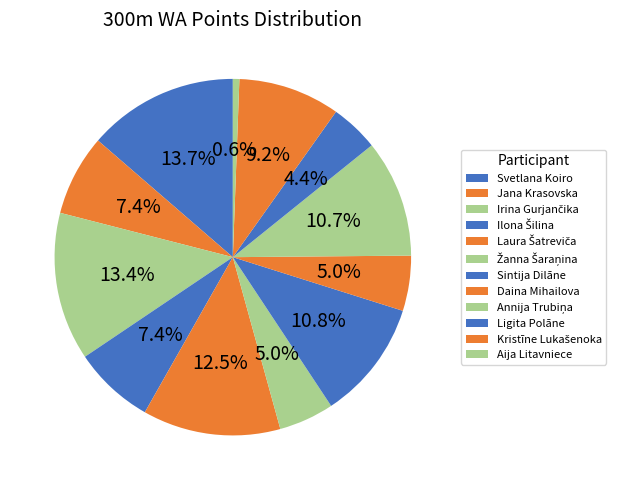

To the nearest percent, what percentage of the pie is Ligita Polāne?

4%